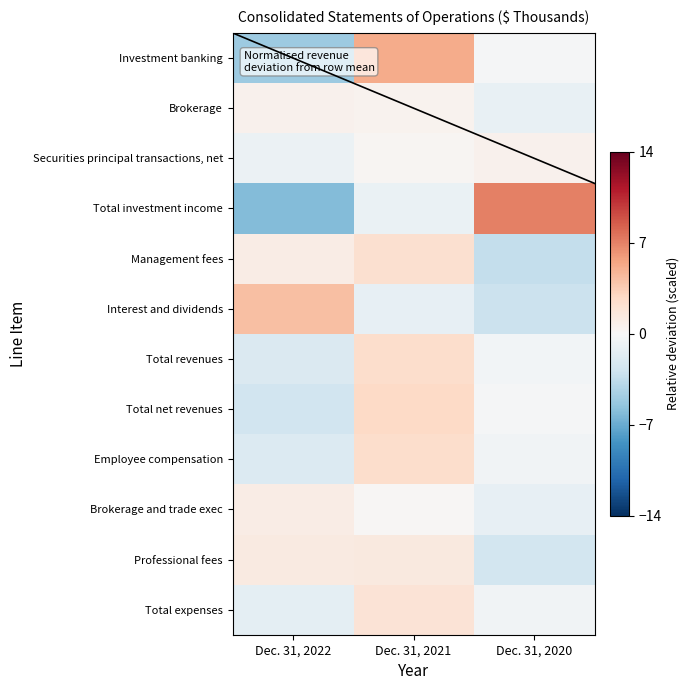

Rank the series at Dec. 31, 2020 from lowest to highest value.

Management fees, Interest and dividends, Professional fees, Brokerage and trade exec, Brokerage, Total expenses, Employee compensation, Total revenues, Investment banking, Total net revenues, Securities principal transactions, net, Total investment income